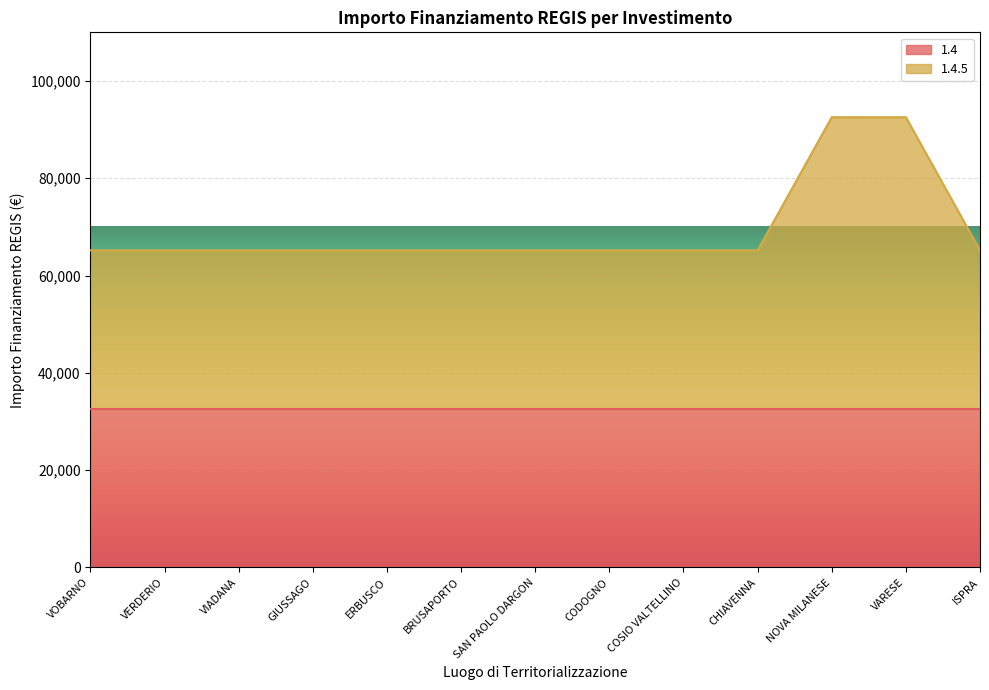

Reading left to right, extract all data points from this chart.

VOBARNO=65178	VERDERIO=65178	VIADANA=65178	GIUSSAGO=65178	ERBUSCO=65178	BRUSAPORTO=65178	SAN PAOLO DARGON=65178	CODOGNO=65178	COSIO VALTELLINO=65178	CHIAVENNA=65178	NOVA MILANESE=92555	VARESE=92555	ISPRA=65178